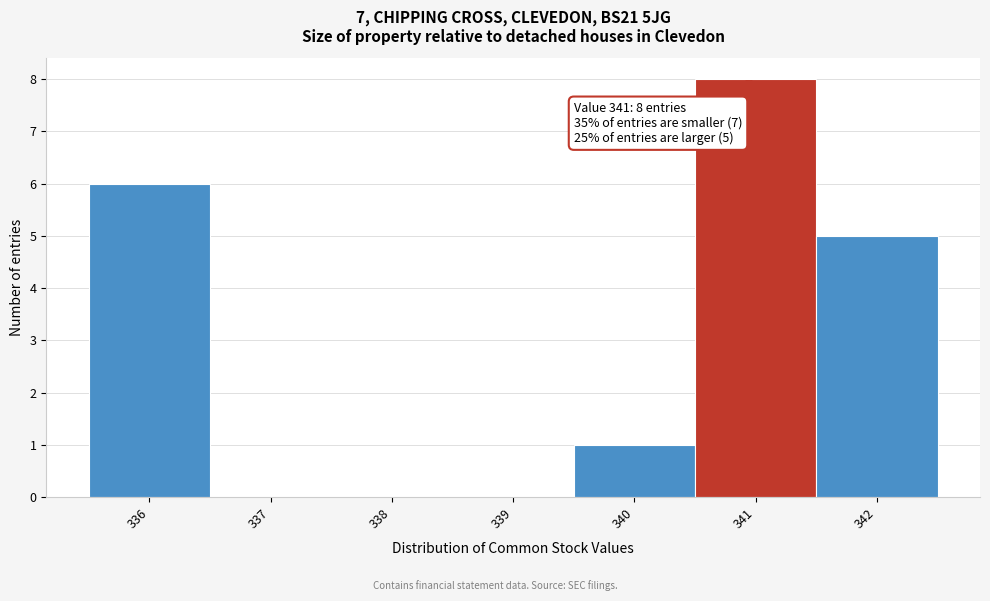

Which range on the x-axis has the tallest bar?

340.5 to 341.5